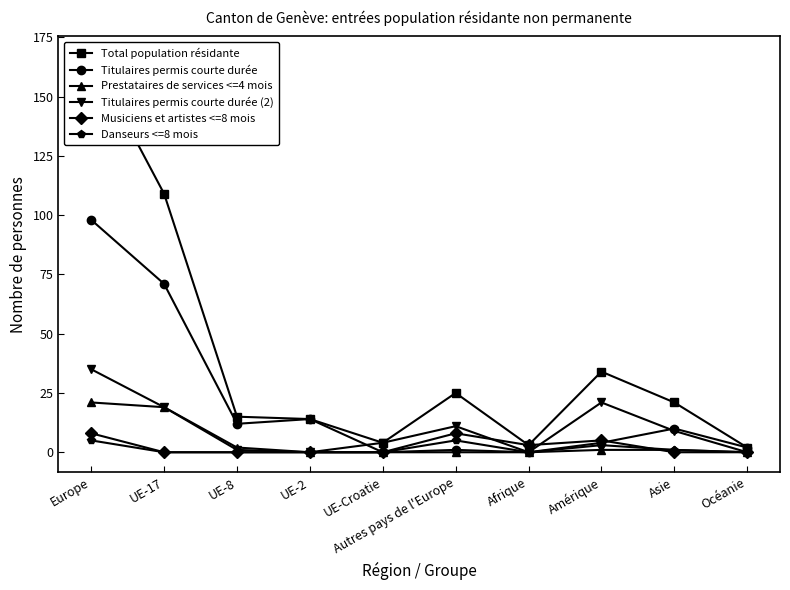

Rank the series at Amérique from lowest to highest value.

Prestataires de services <=4 mois, Danseurs <=8 mois, Titulaires permis courte durée, Musiciens et artistes <=8 mois, Titulaires permis courte durée (2), Total population résidante